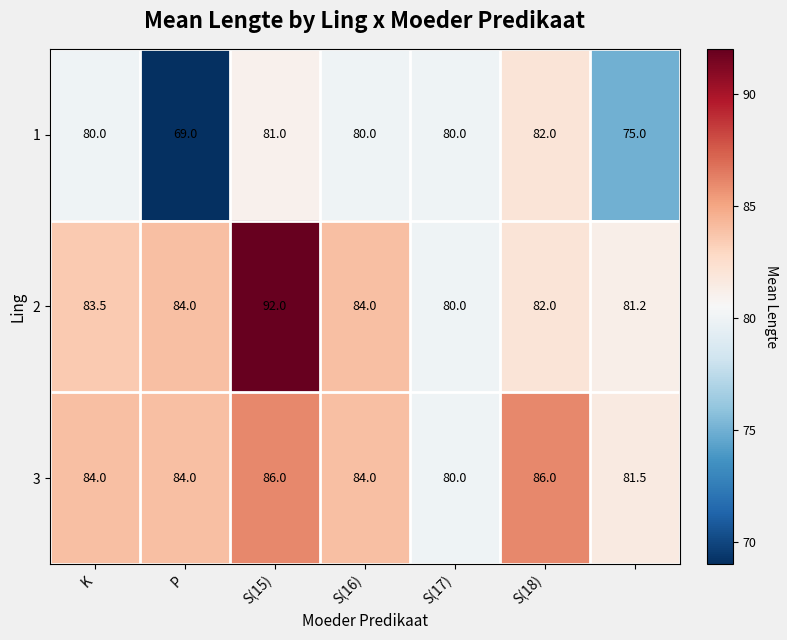

List the series in order of their peak value, lowest first.

1, 3, 2